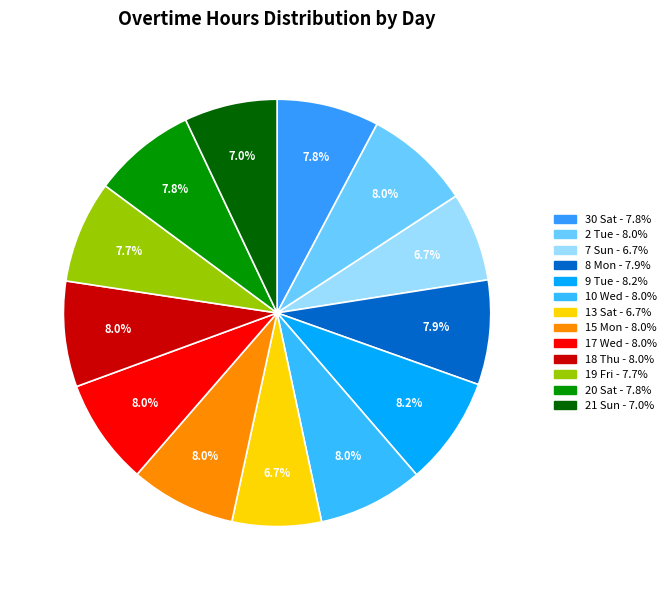

Count the number of slices in the pie.

13